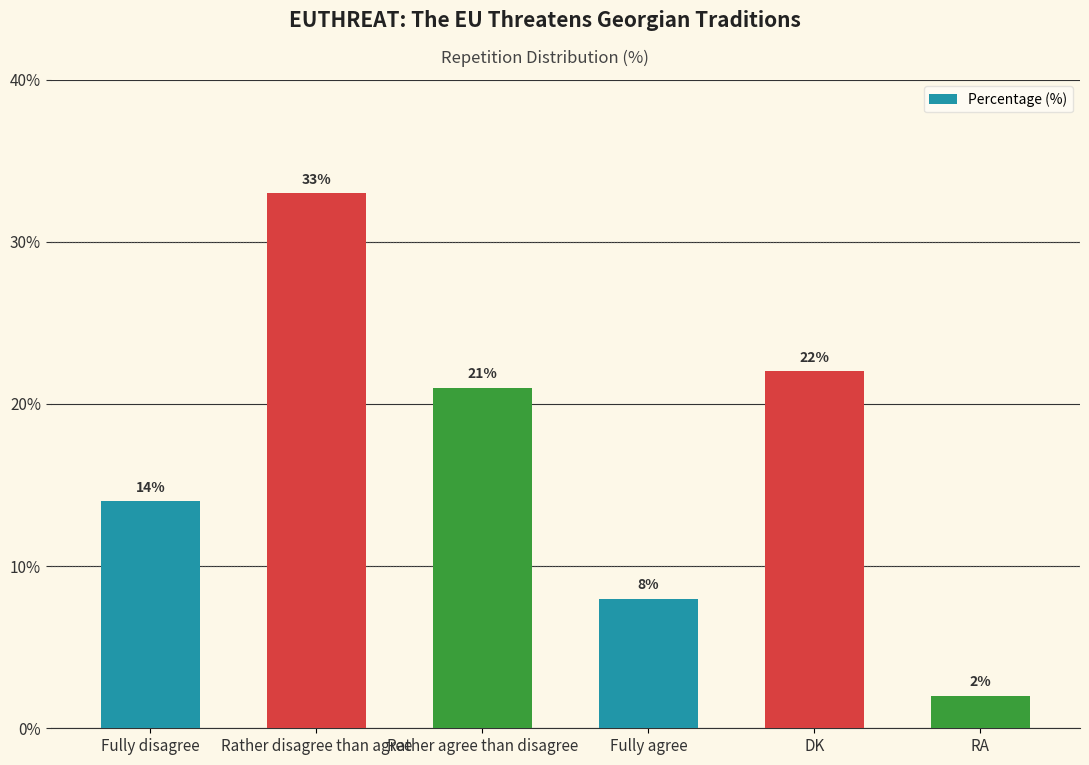

Reading right to left, list all the values displayed in this chart.

2	22	8	21	33	14